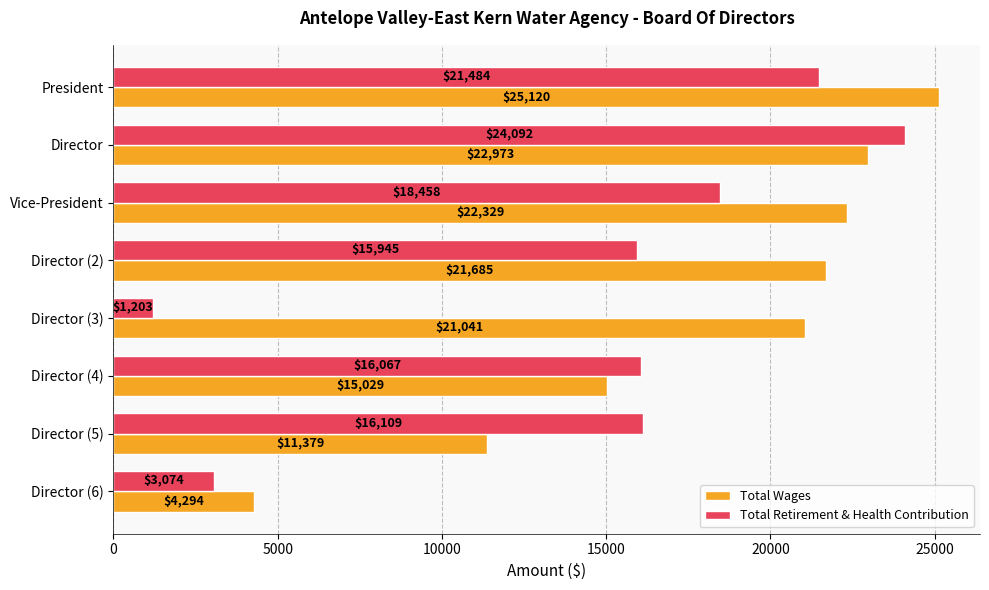

What is the spread (max minus min) of values at Director (5)?

4730